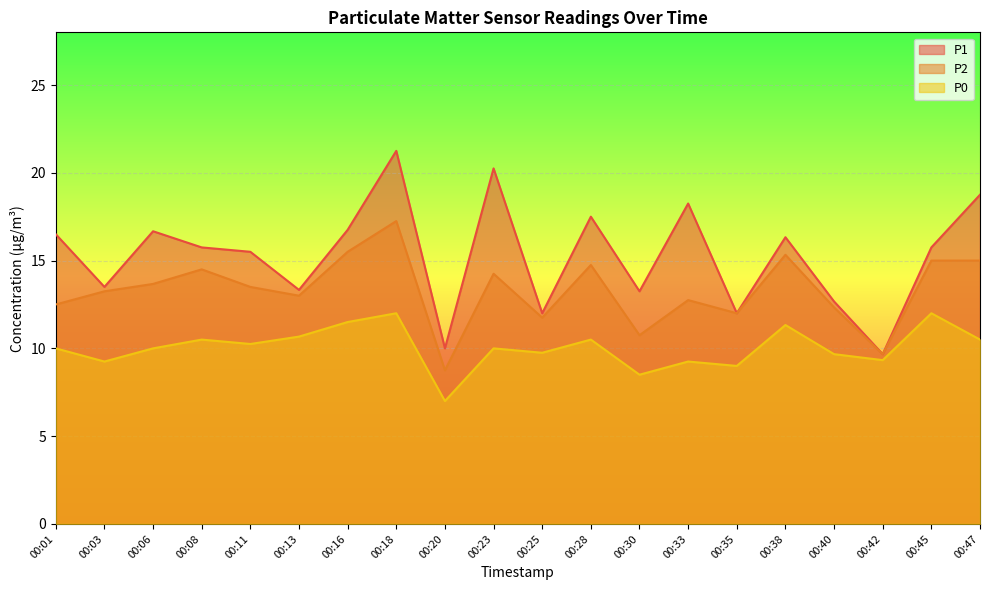

What is the greatest value displayed?

21.2